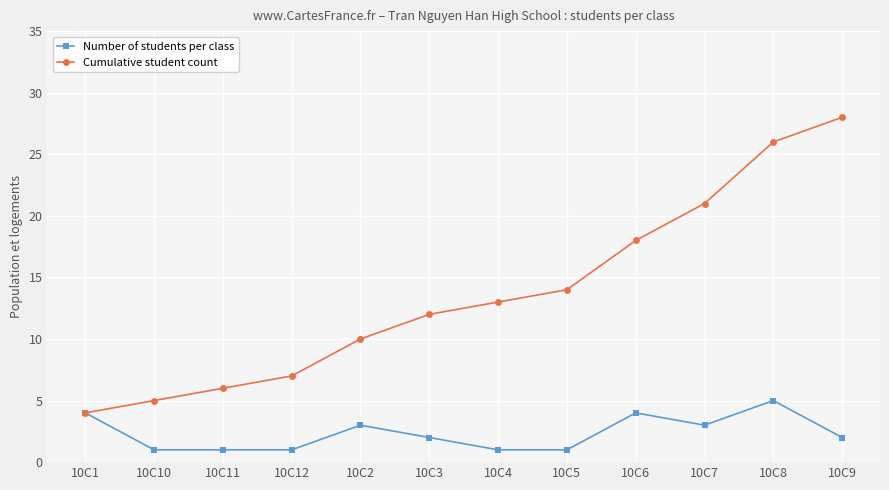

Which series has the largest range (max minus min)?

Cumulative student count